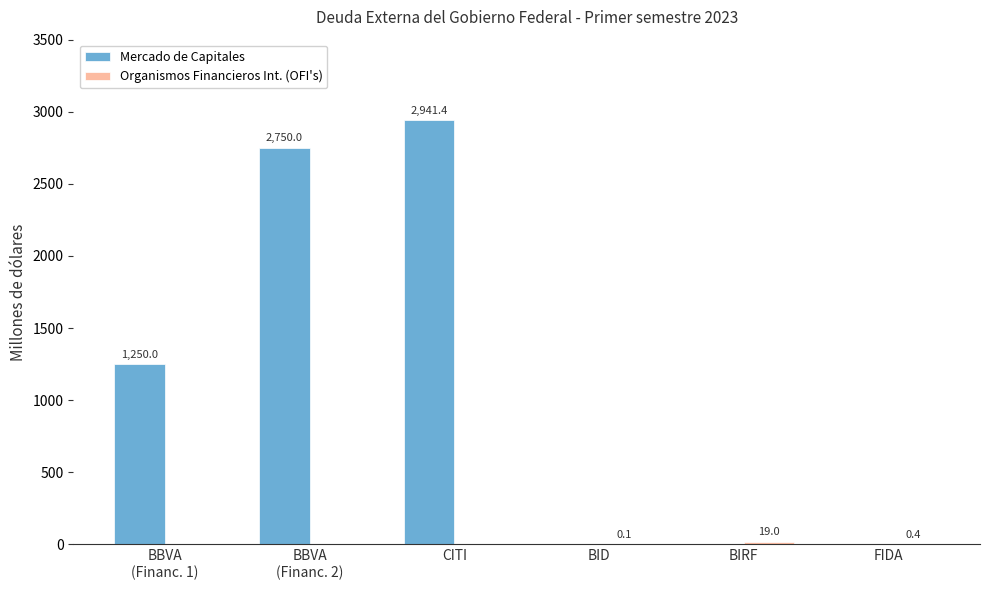

Between CITI and BIRF, which series saw the biggest shift?

Mercado de Capitales